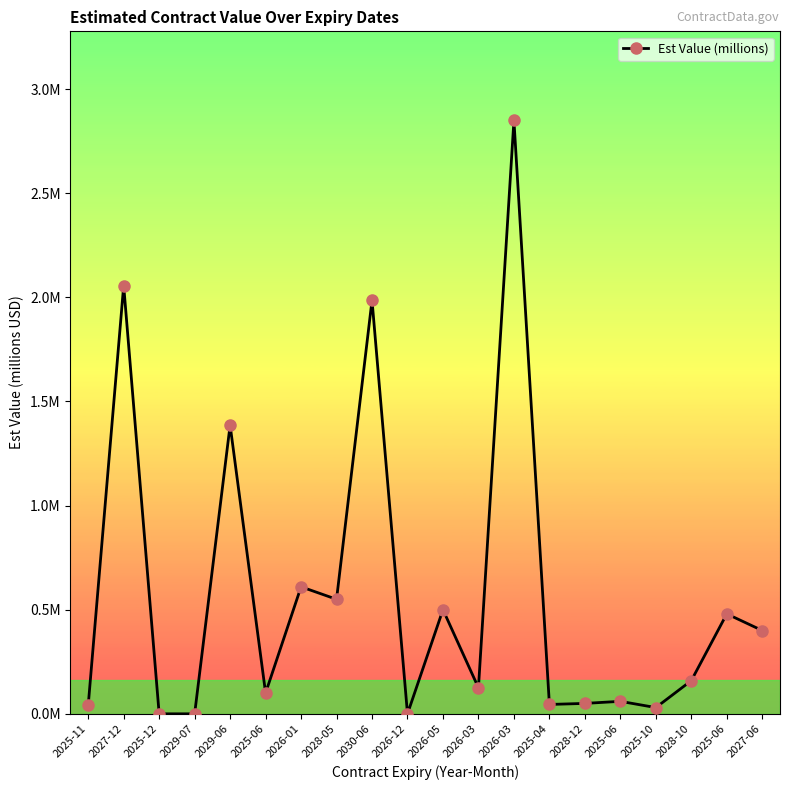

Is this an area chart (filled region under the line)?

No